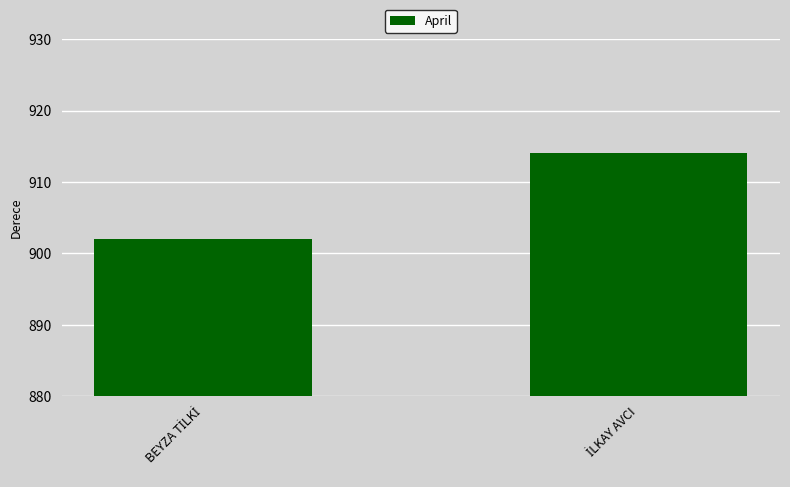

What is the average value?

908